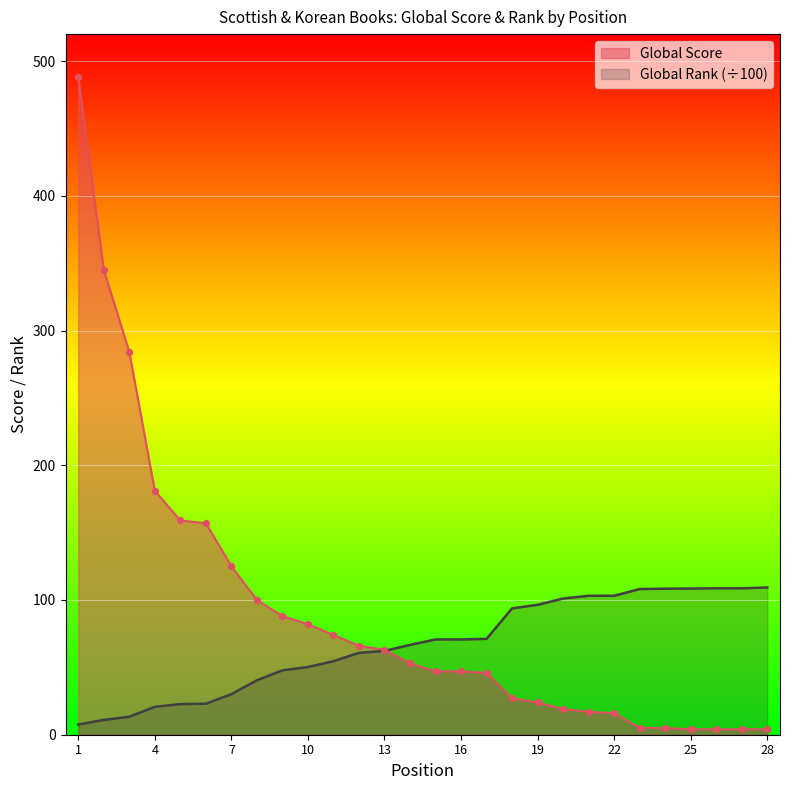

Which series has the largest Y range (max minus min)?

Global Score